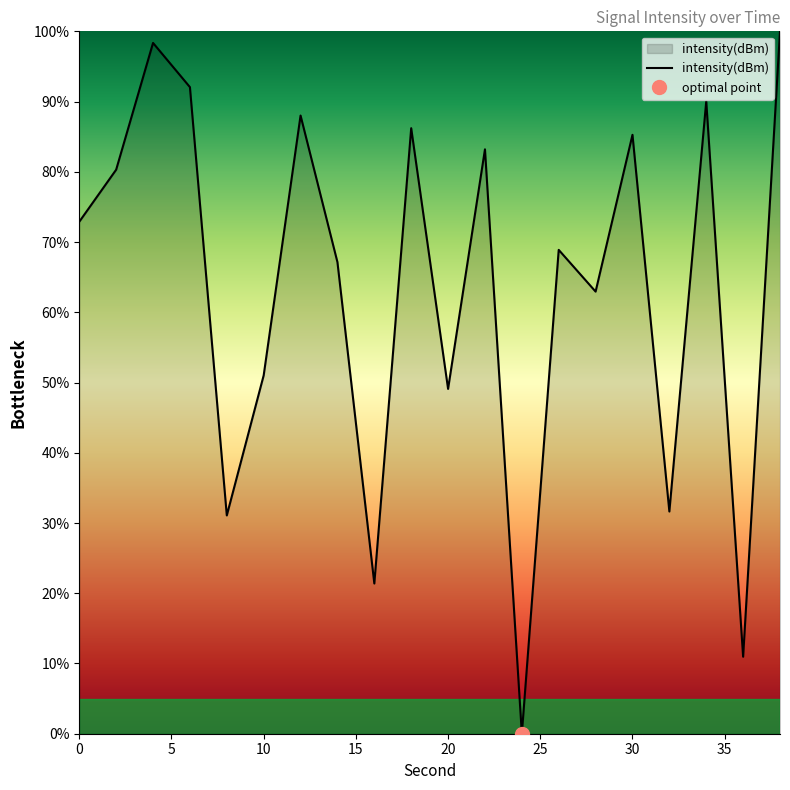

List the labels in order of value, smallest first.

24, 36, 16, 8, 32, 20, 10, 28, 14, 26, 0, 2, 22, 30, 18, 12, 34, 6, 4, 38